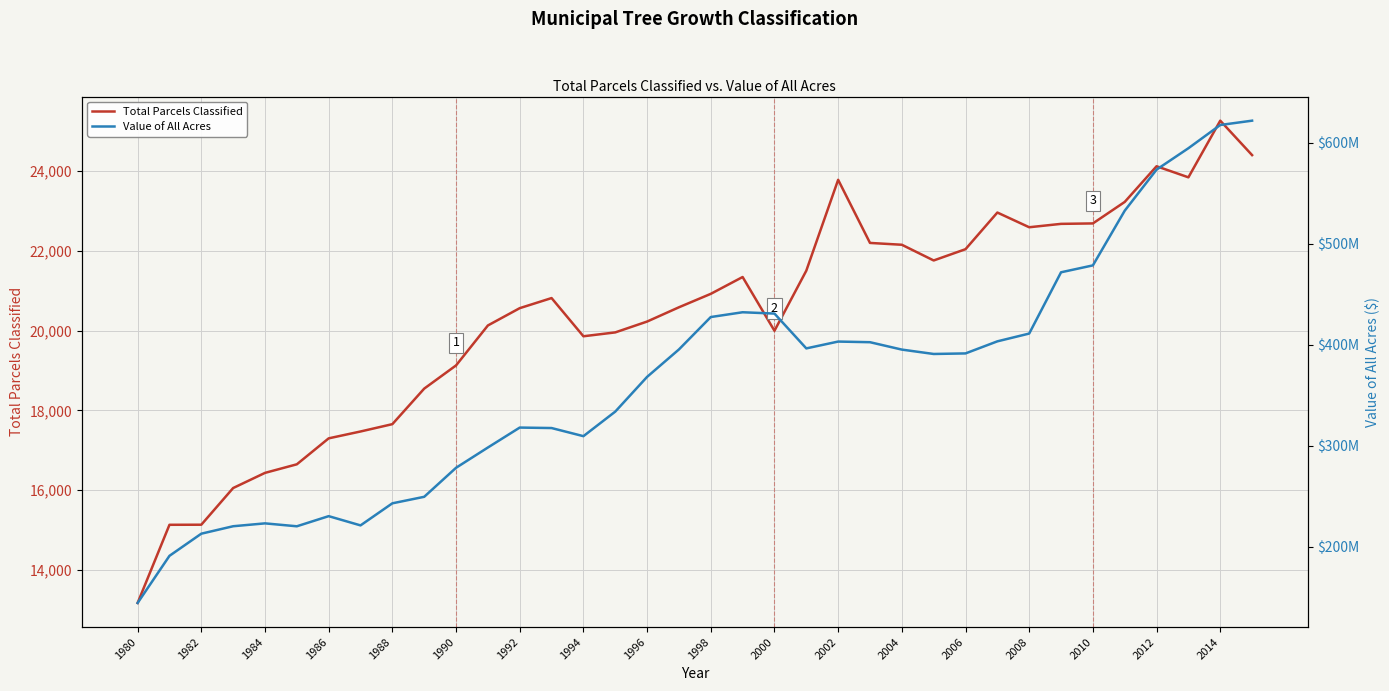

What is the difference between the second highest and minimum values in the Total Parcels Classified series?

11231